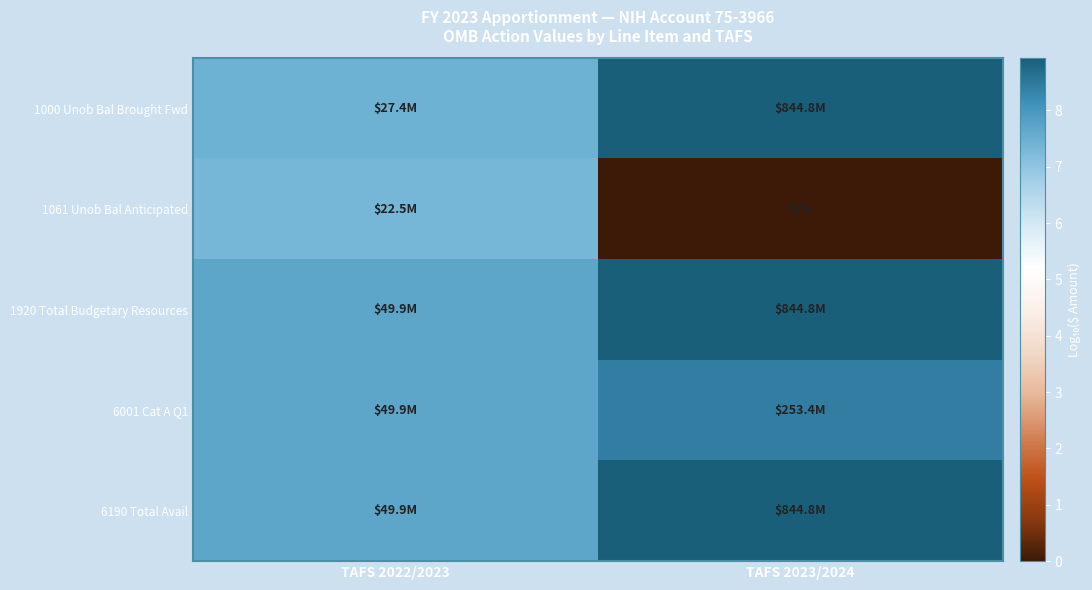

What is the maximum value shown in the chart?

8.9